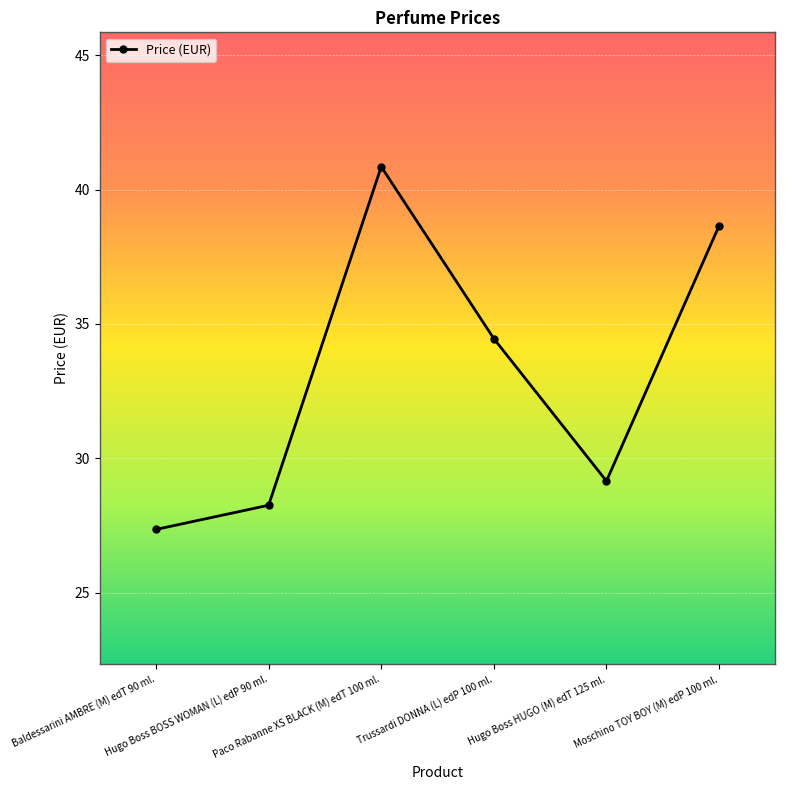

What is the ratio of the value at Hugo Boss BOSS WOMAN (L) edP 90 ml. to the value at Trussardi DONNA (L) edP 100 ml.?

0.8